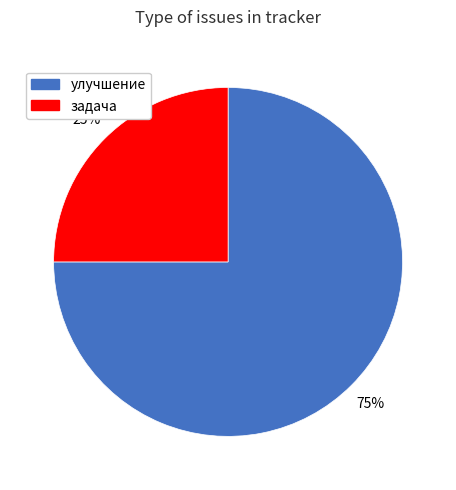

How many slices are in this pie chart?

2